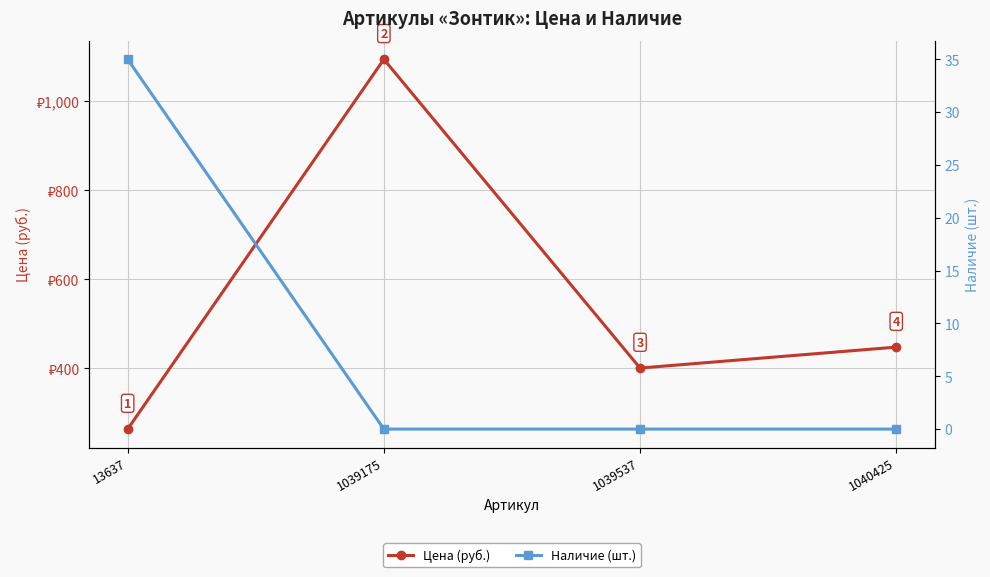

Which series has the largest total across all categories?

Цена (руб.)